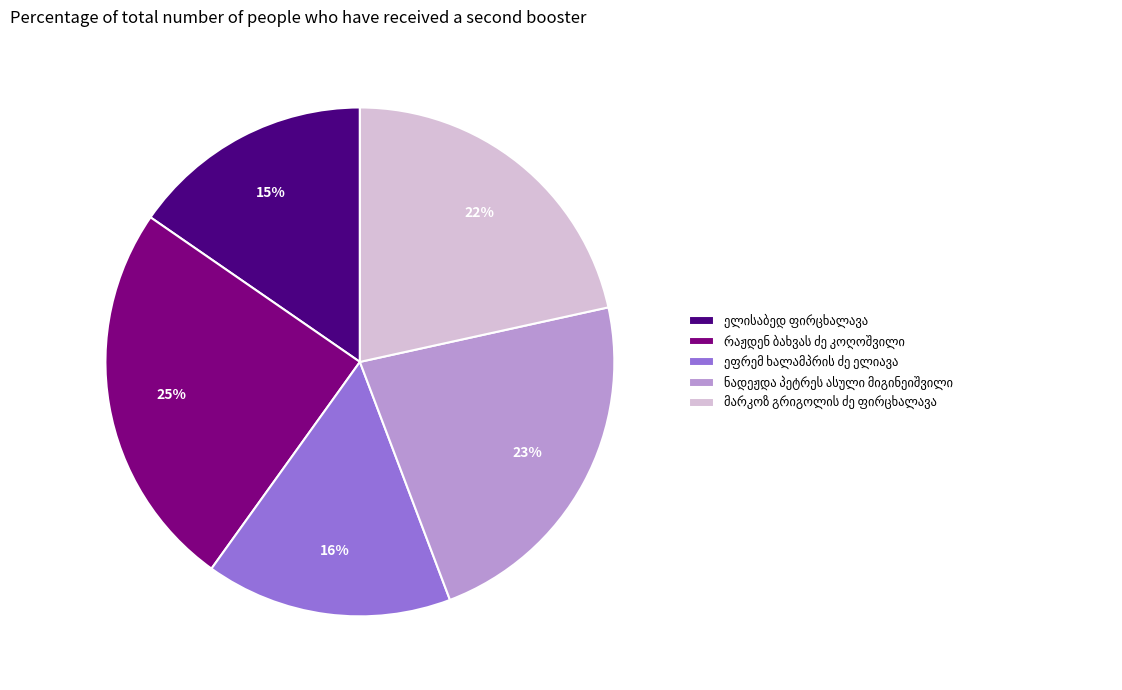

To the nearest percent, what is the average slice percentage?

20%